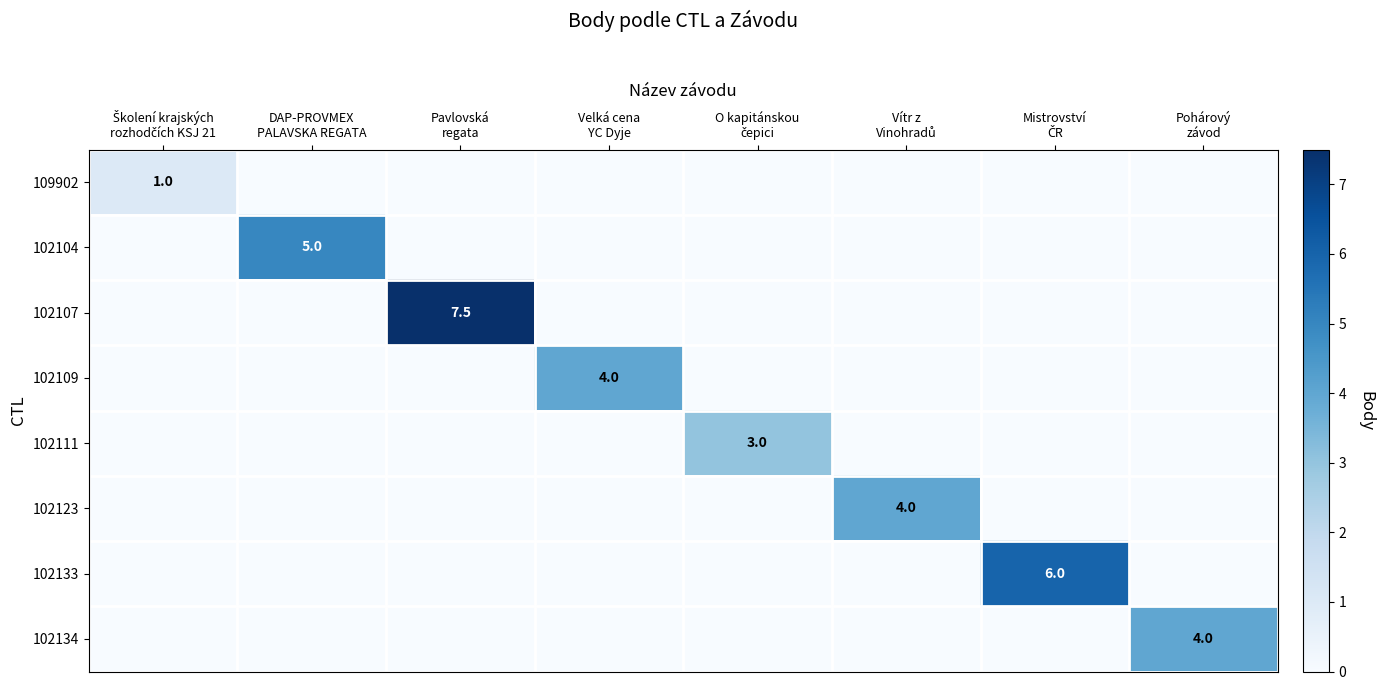

What is the sum of all 102111 values?

3.0